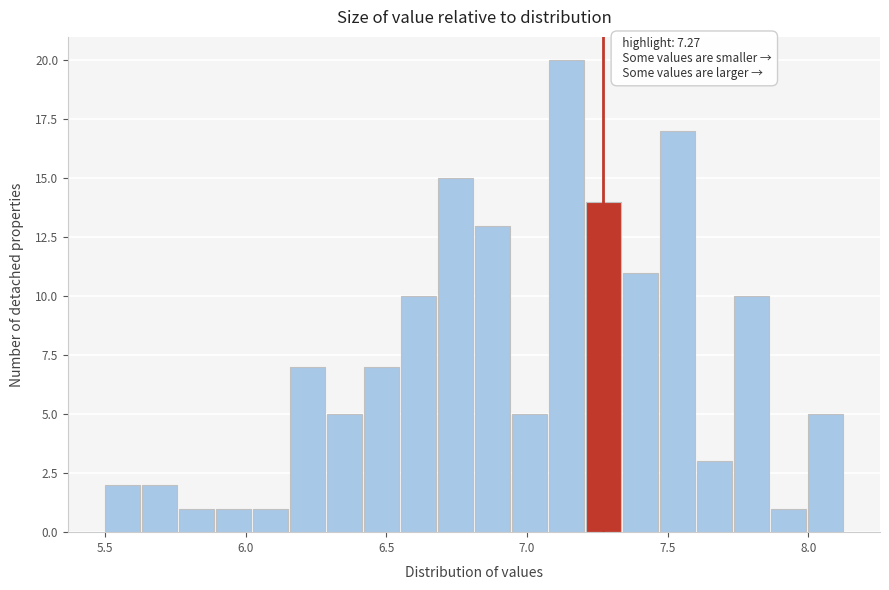

Around what value on the x-axis is the tallest bar? Give the approximate position of its centre, as read against the axis.

7.15